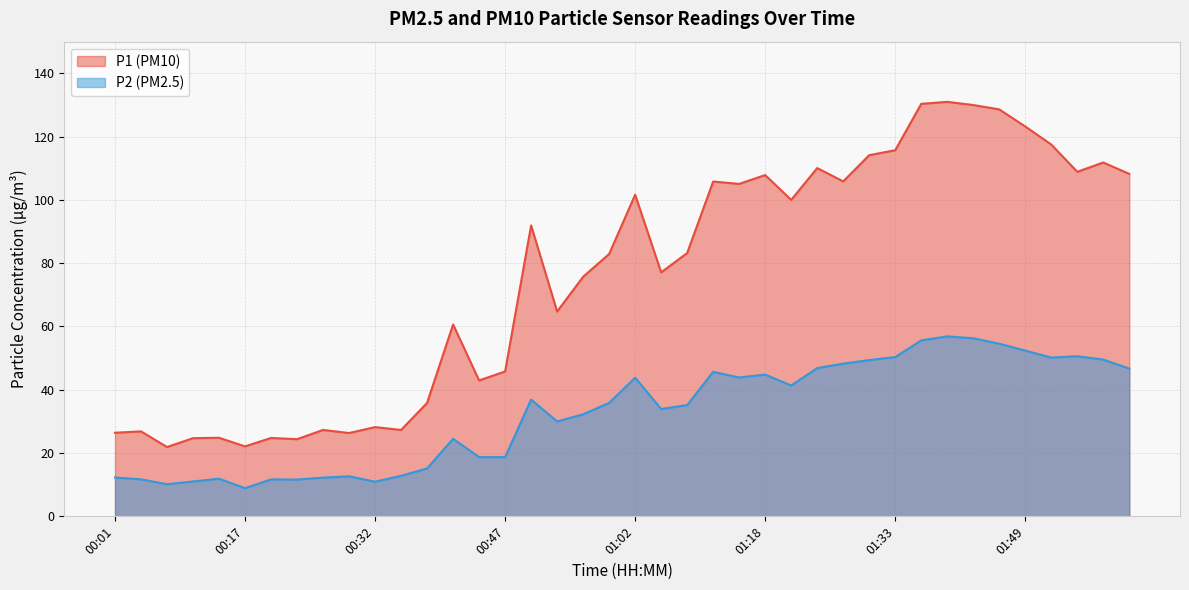

Rank the series at 00:35 from lowest to highest value.

P2, P1